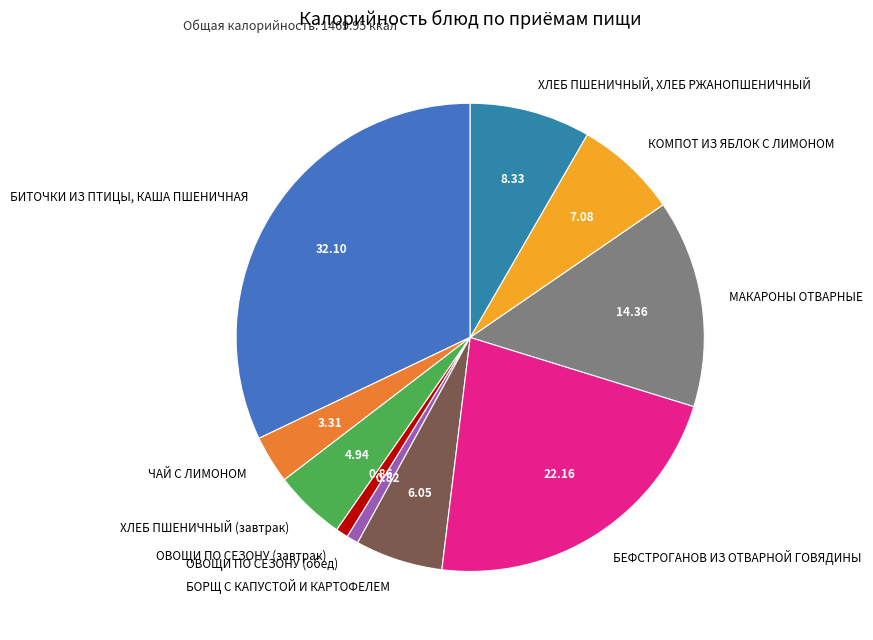

Between ОВОЩИ ПО СЕЗОНУ (обед) and КОМПОТ ИЗ ЯБЛОК С ЛИМОНОМ, which is larger?

КОМПОТ ИЗ ЯБЛОК С ЛИМОНОМ